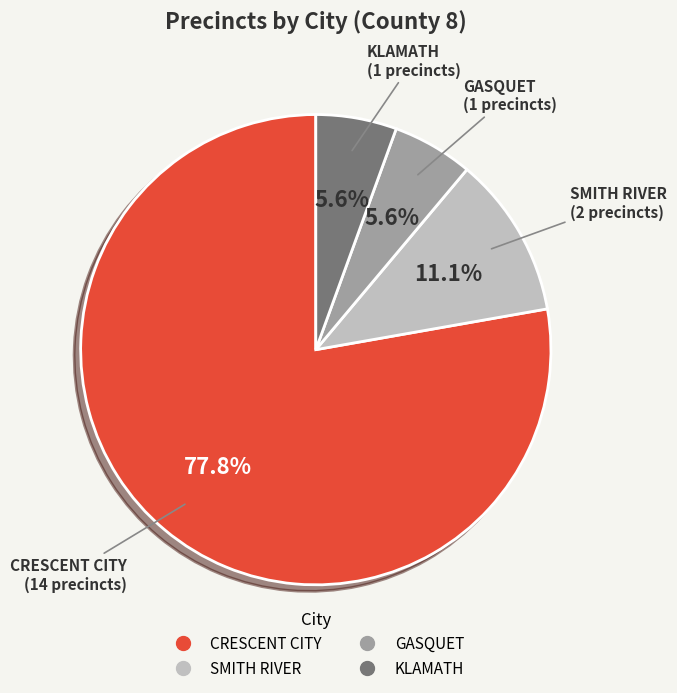

What is the ratio of the value at SMITH RIVER to the value at KLAMATH?

2.0